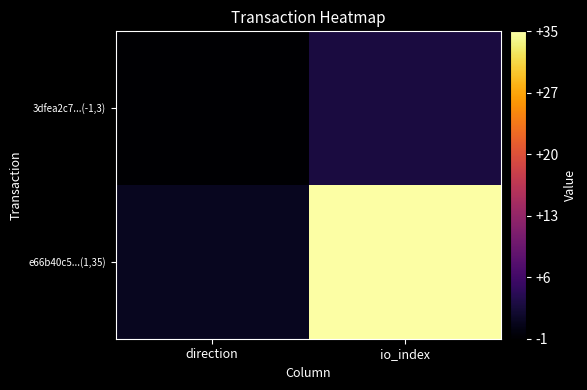

Which has a higher value, io_index or direction?

io_index